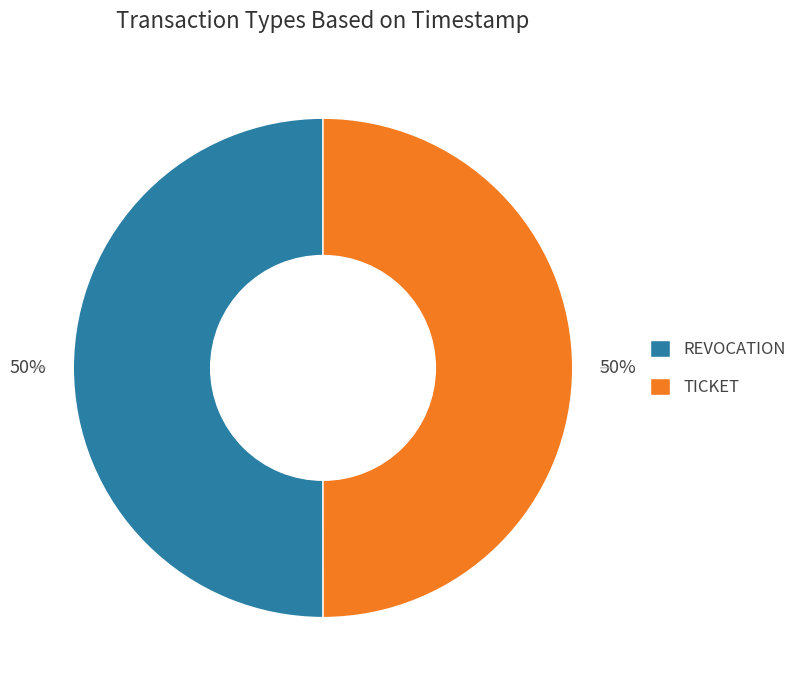

Is it true that REVOCATION is 44% of the pie?

False